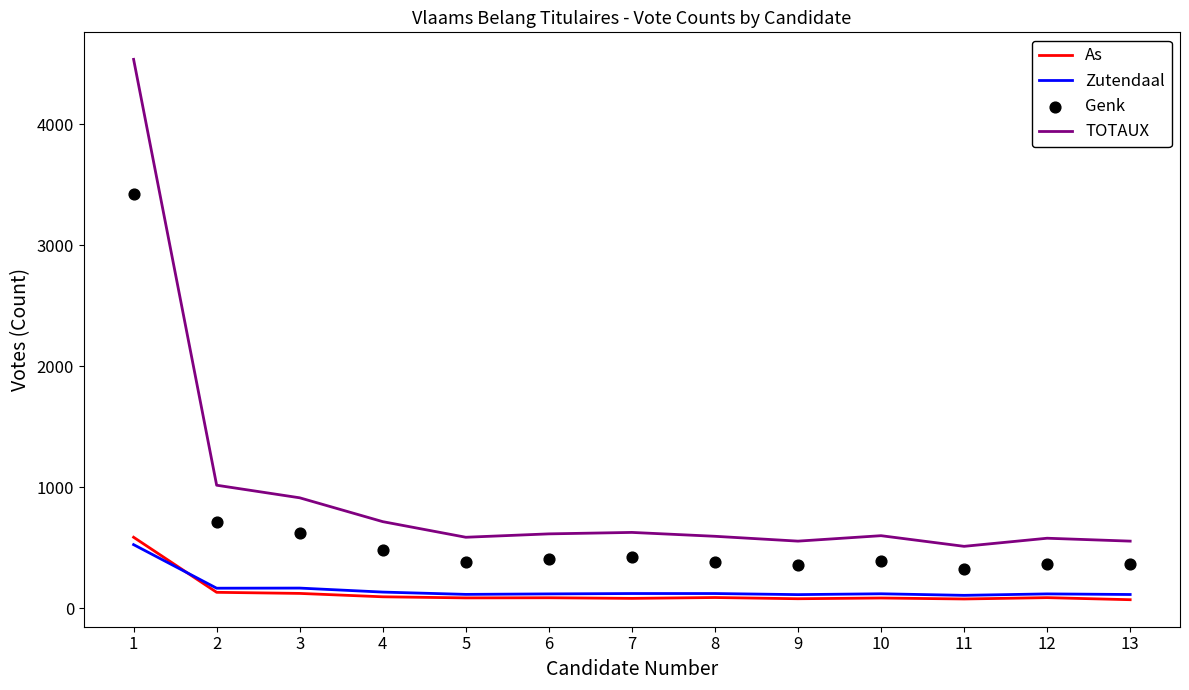

Which series reaches the minimum Y coordinate?

As